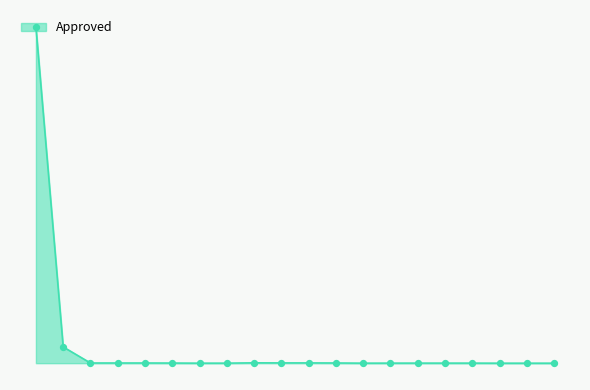

Is this an area chart (filled region under the line)?

Yes